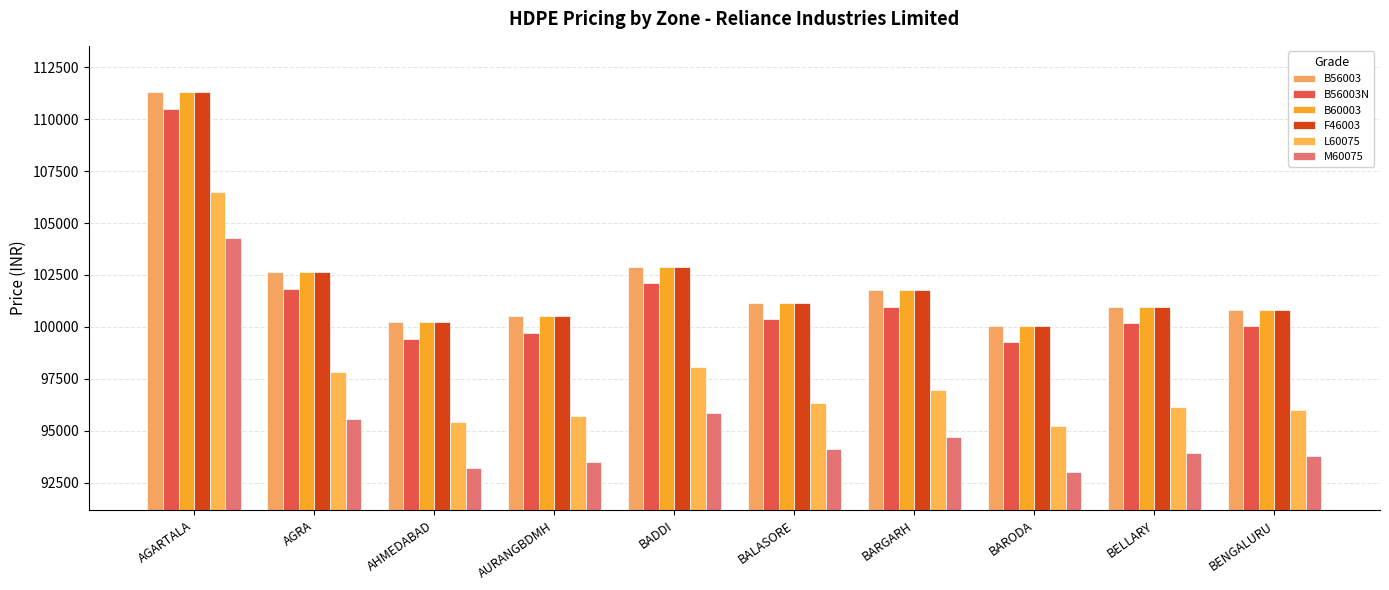

How many bars are there in each group?

6